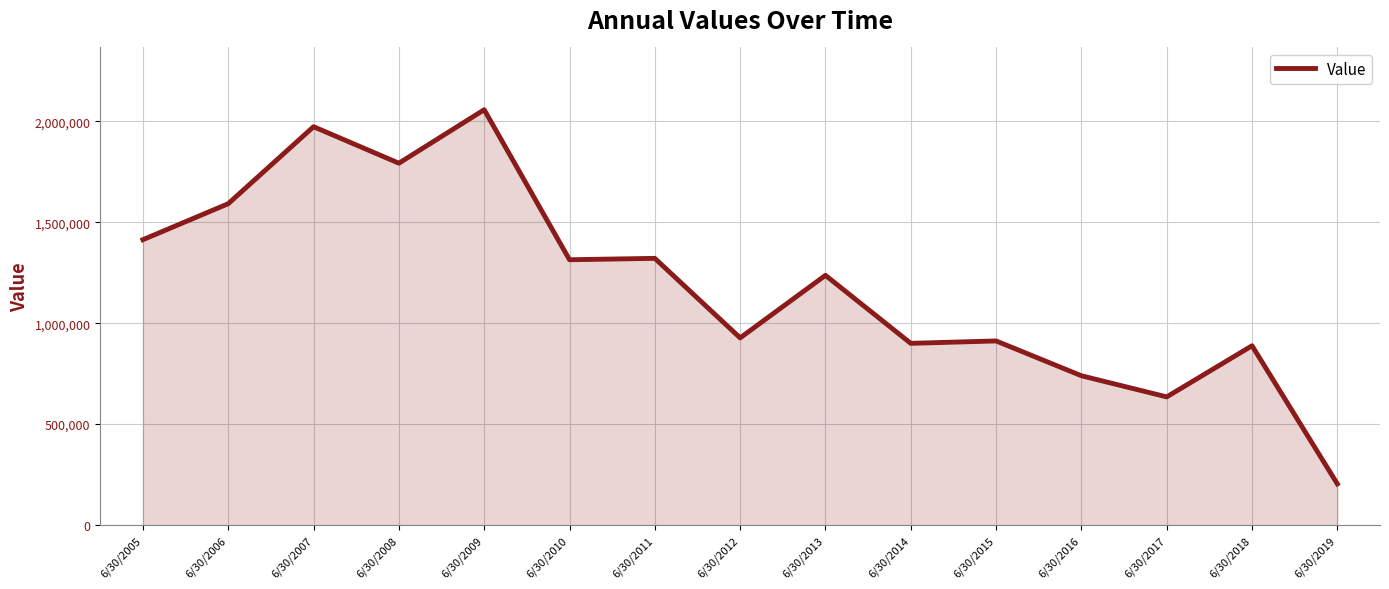

What is the difference between the maximum and minimum values?

1853306